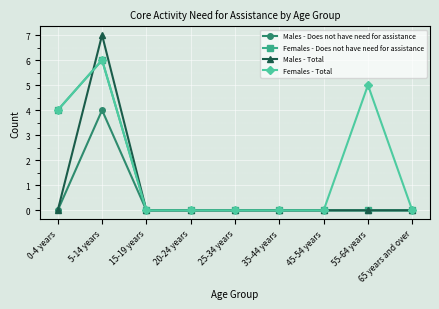

Rank the series by their average value, from lowest to highest.

Males - Does not have need for assistance, Males - Total, Females - Does not have need for assistance, Females - Total